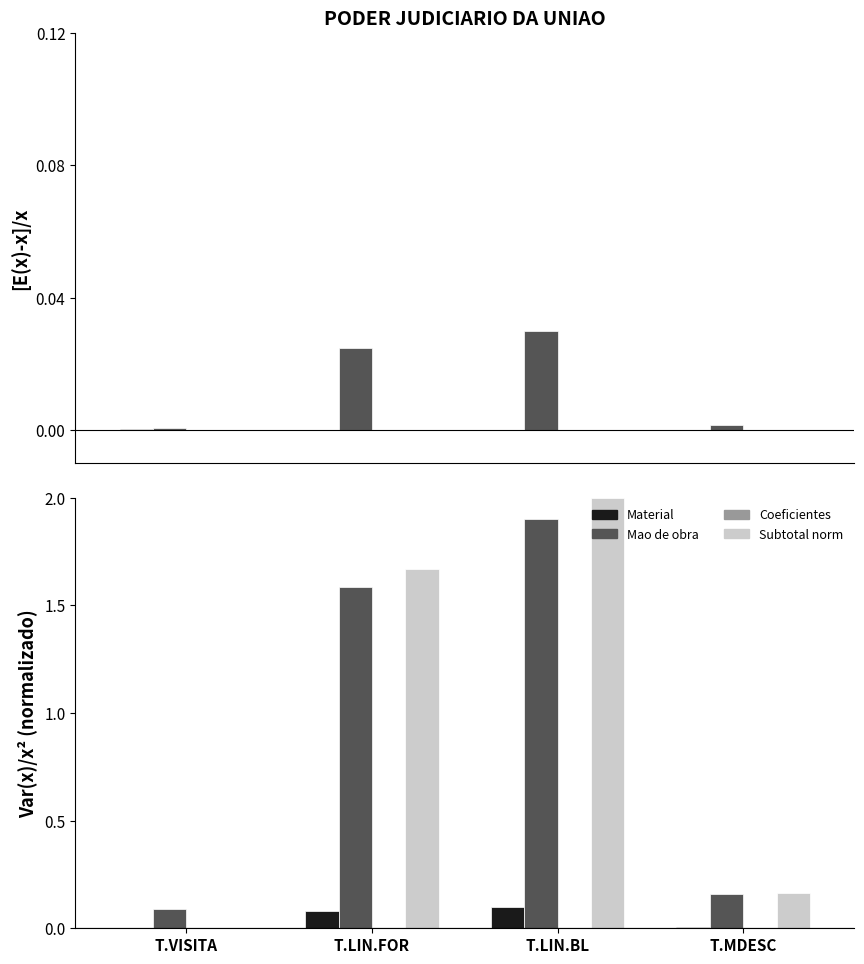

Between T.VISITA and T.LIN.BL, which series saw the biggest shift?

Subtotal norm